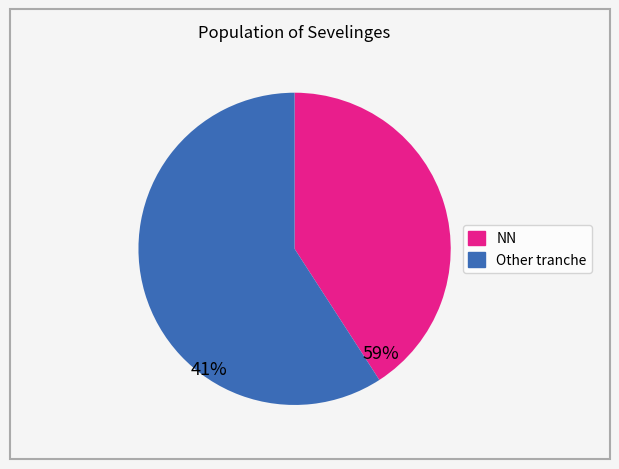

Is there any slice that represents more than half of the pie?

Yes